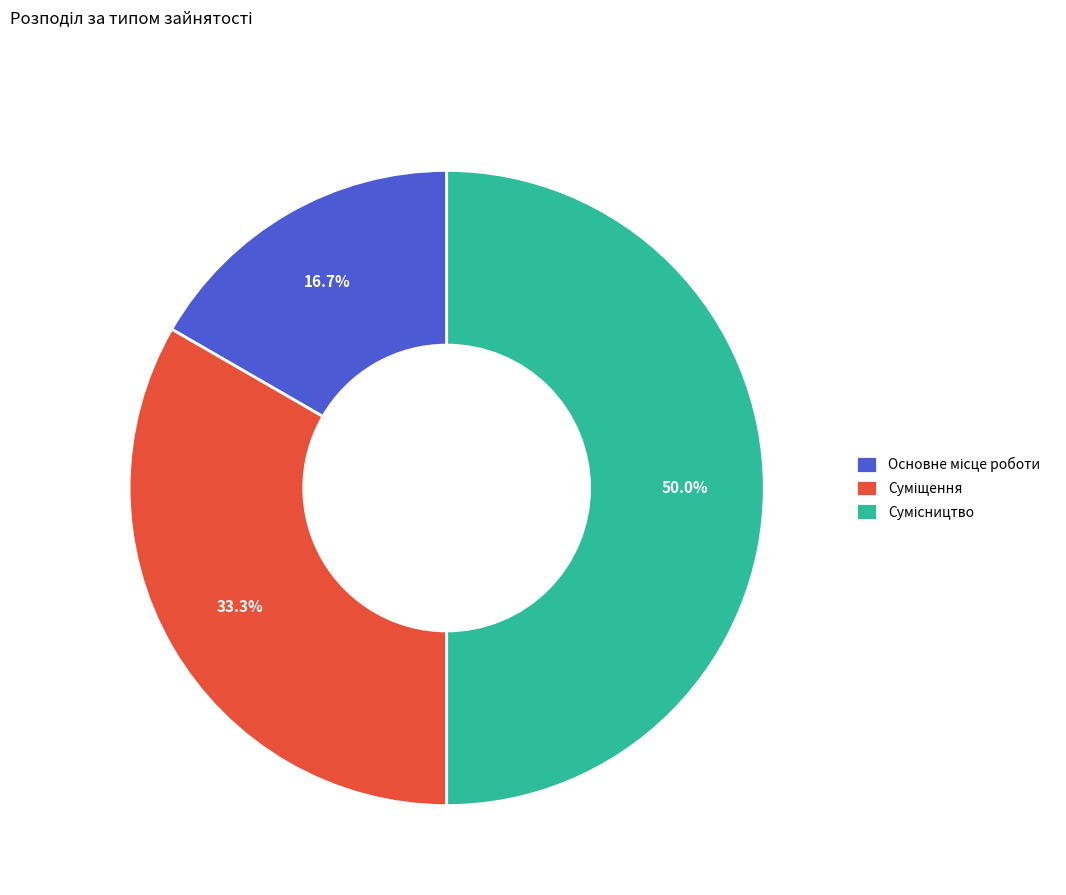

Count the number of slices in the pie.

3